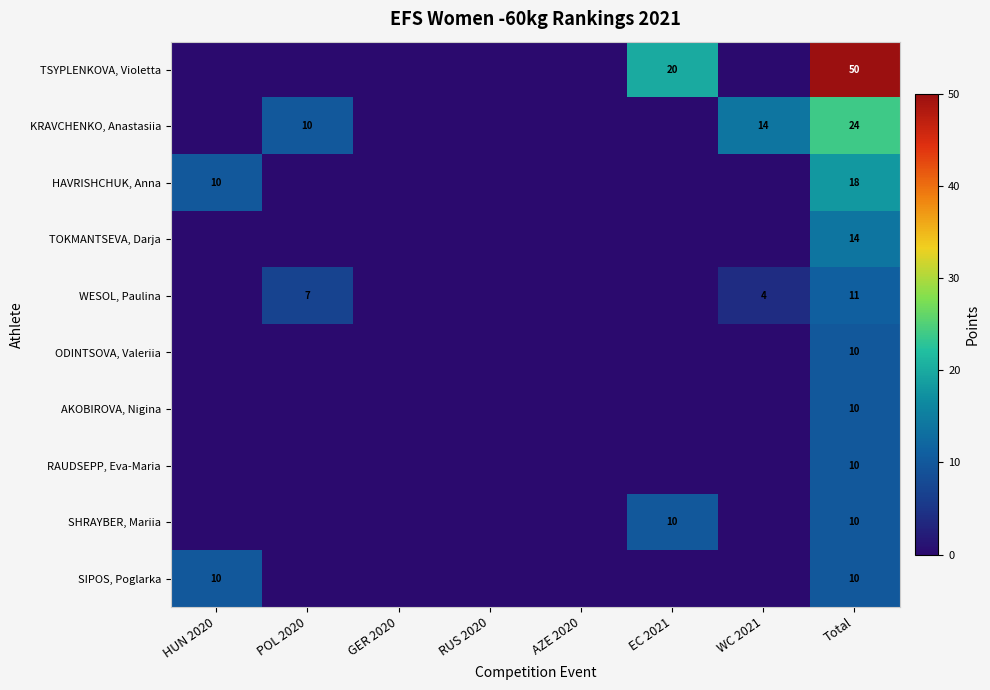

Between AZE 2020 and EC 2021, which series saw the biggest shift?

TSYPLENKOVA, Violetta